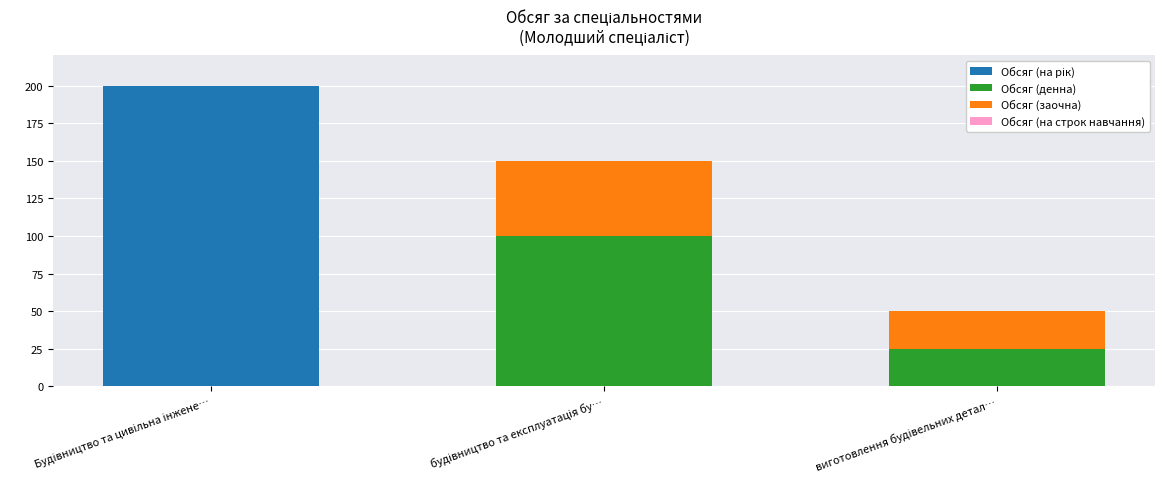

Which series changed the most between будівництво та експлуатація бу… and виготовлення будівельних детал…?

Обсяг (денна)